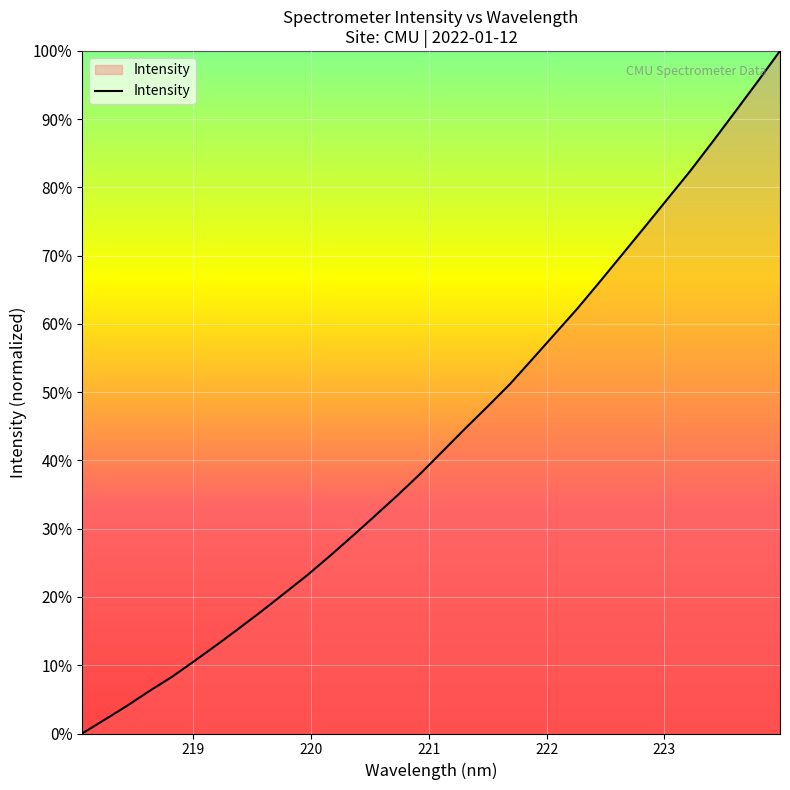

What is the greatest value displayed?

100.0